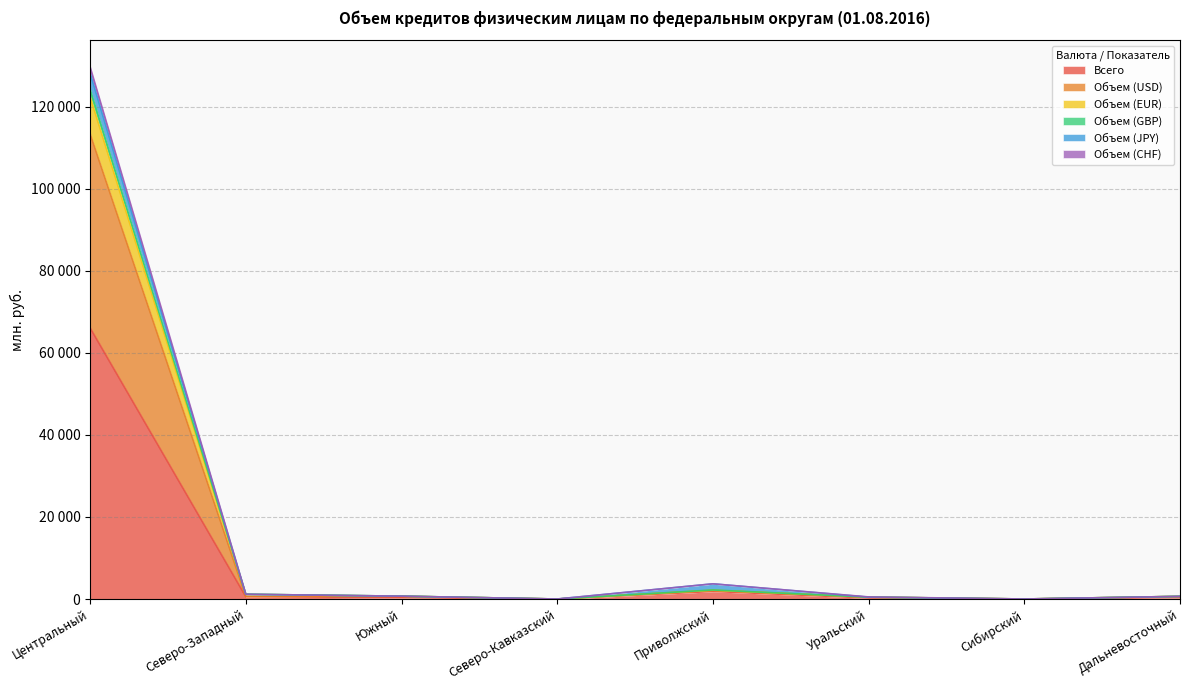

Between Северо-Кавказский and Дальневосточный, which is larger?

Дальневосточный